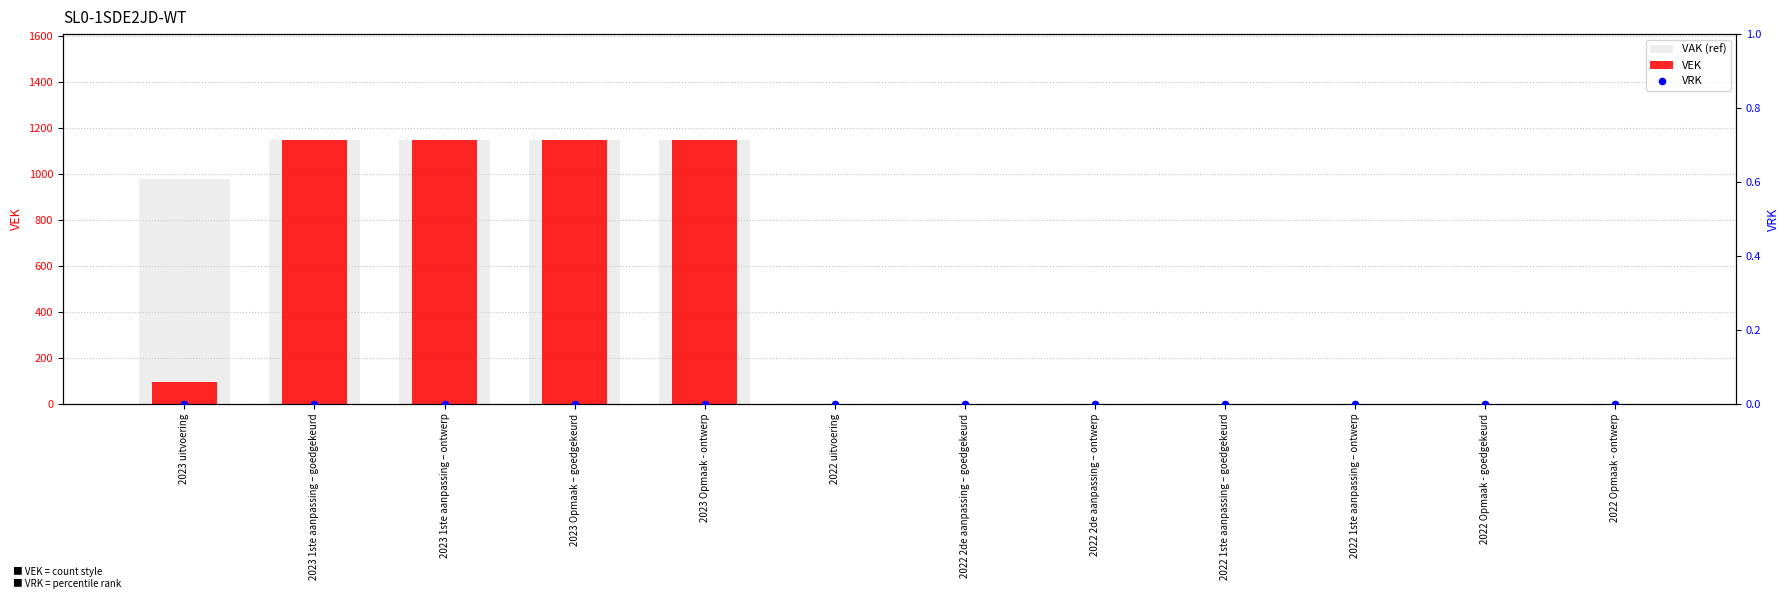

What are all the series names shown in the legend?

VAK (ref), VEK, VRK